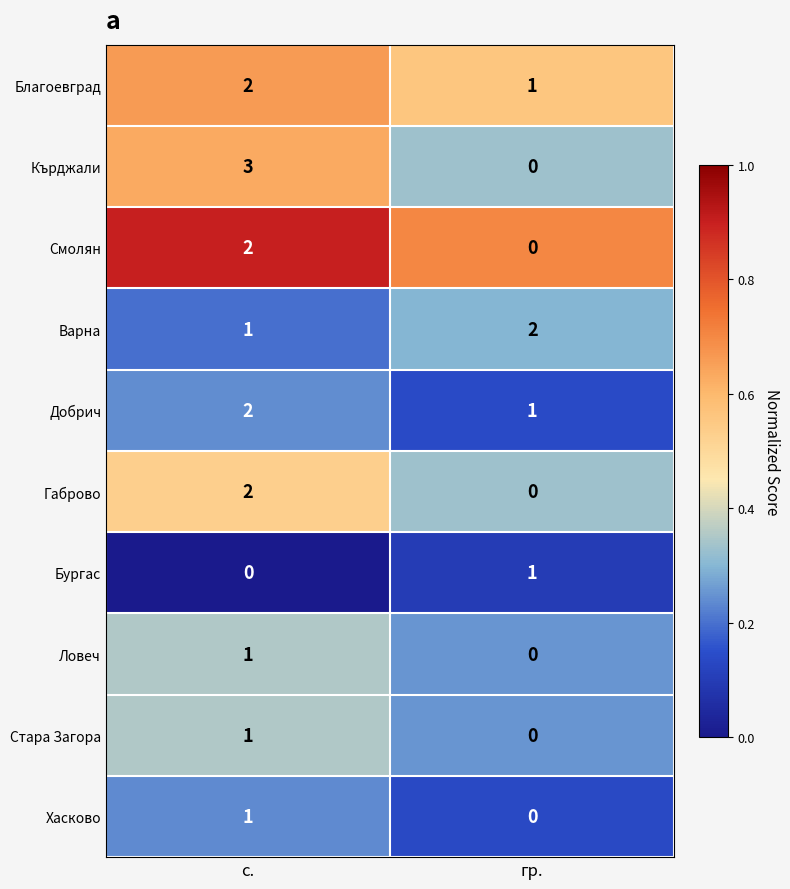

Reading left to right, what are all the values shown in this chart?

Благоевград: с.=2	гр.=1
Кърджали: с.=3	гр.=0
Смолян: с.=2	гр.=0
Варна: с.=1	гр.=2
Добрич: с.=2	гр.=1
Габрово: с.=2	гр.=0
Бургас: с.=0	гр.=1
Ловеч: с.=1	гр.=0
Стара Загора: с.=1	гр.=0
Хасково: с.=1	гр.=0